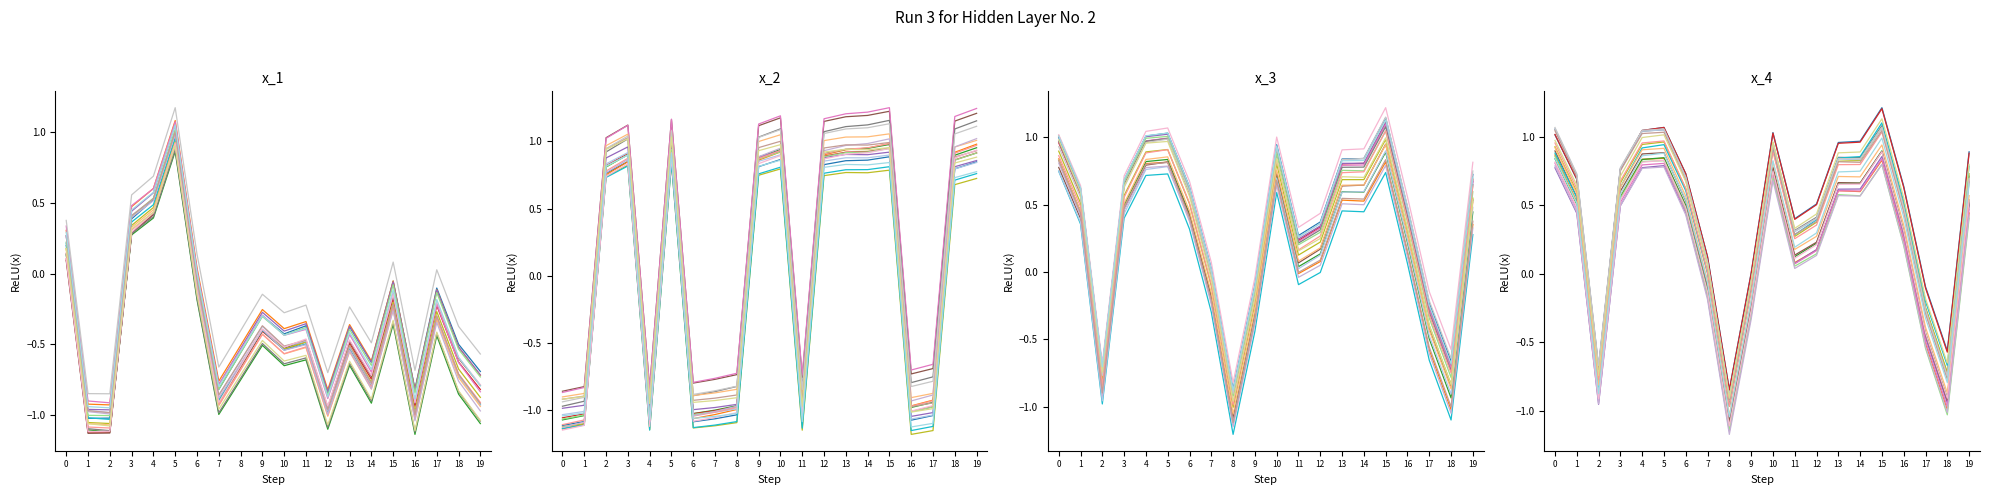

Does the chart have visible grid lines?

No